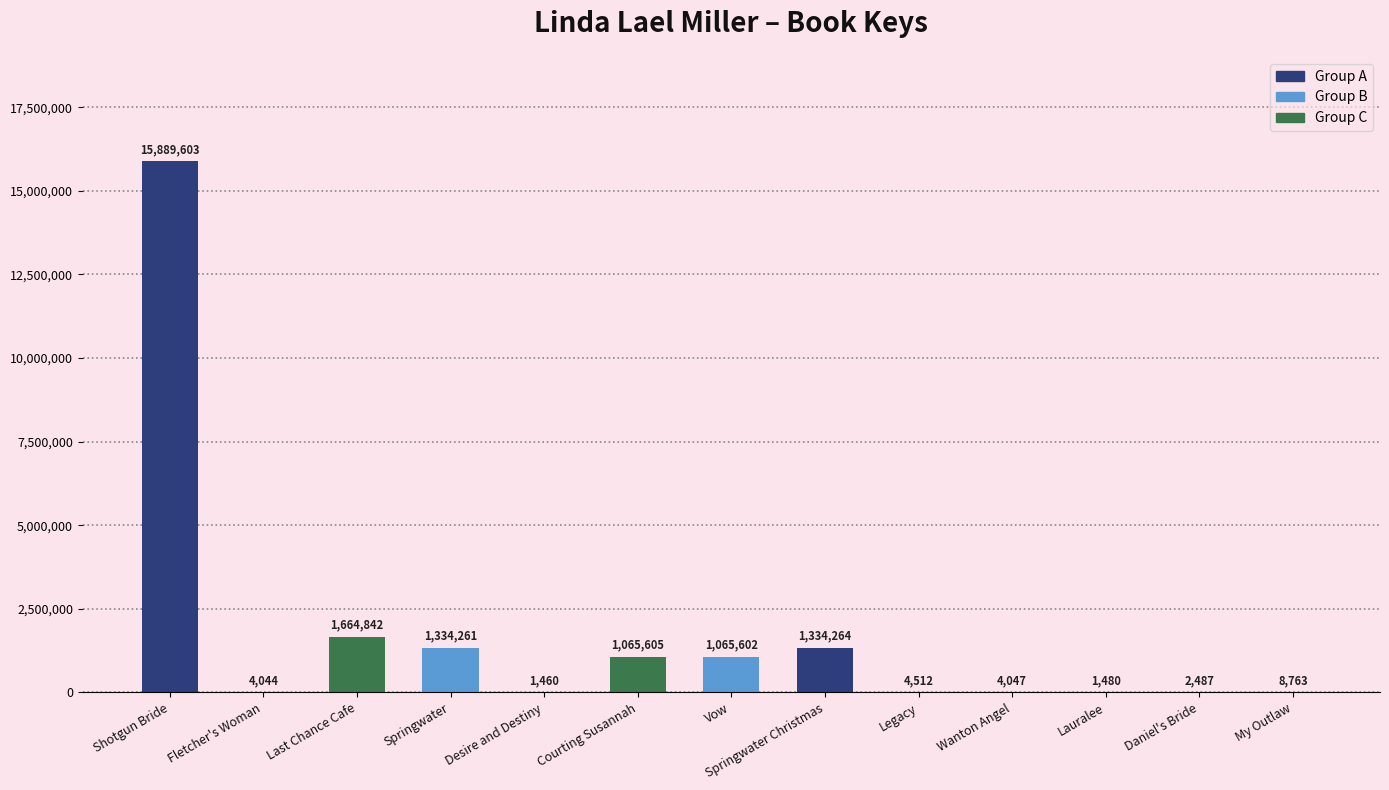

How many series are shown in this chart?

1